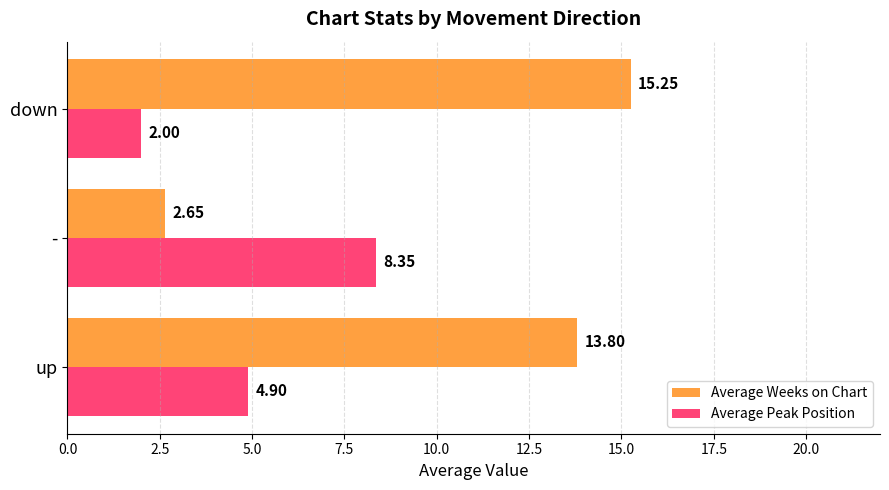

Which series has the largest range (max minus min)?

Average Weeks on Chart